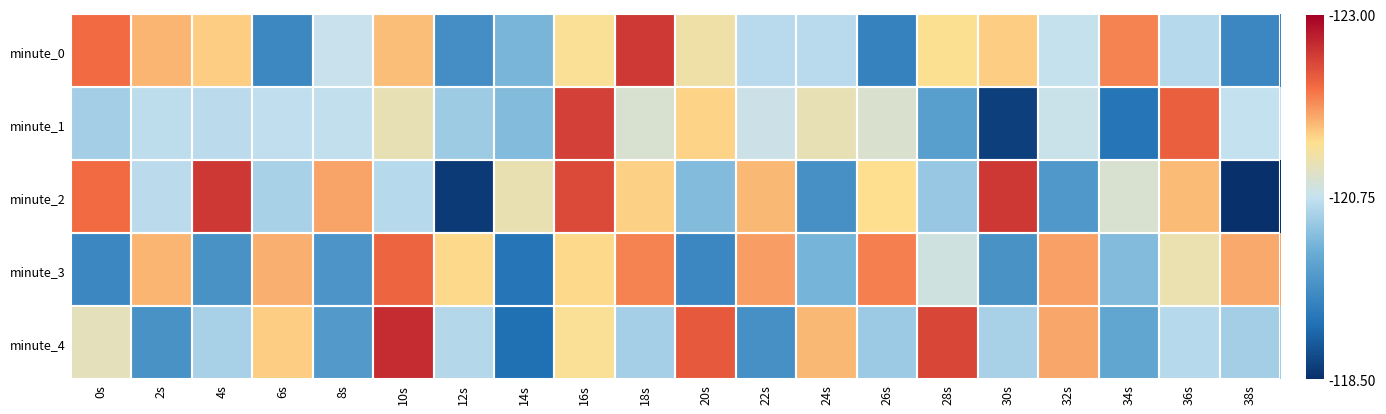

Reading left to right, transcribe all the data shown in this chart.

minute_0: 0s=-119.4	2s=-119.8	4s=-120.0	6s=-122.0	8s=-120.7	10s=-119.9	12s=-121.9	14s=-121.3	16s=-120.1	18s=-119.0	20s=-120.2	22s=-120.8	24s=-120.8	26s=-122.1	28s=-120.1	30s=-120.0	32s=-120.7	34s=-119.5	36s=-120.9	38s=-122.0
minute_1: 0s=-121.0	2s=-120.8	4s=-120.8	6s=-120.8	8s=-120.8	10s=-120.3	12s=-121.0	14s=-121.3	16s=-119.0	18s=-120.5	20s=-120.0	22s=-120.7	24s=-120.3	26s=-120.5	28s=-121.6	30s=-122.8	32s=-120.7	34s=-122.2	36s=-119.3	38s=-120.8
minute_2: 0s=-119.4	2s=-120.8	4s=-119.0	6s=-121.0	8s=-119.7	10s=-120.9	12s=-122.9	14s=-120.3	16s=-119.1	18s=-120.0	20s=-121.2	22s=-119.8	24s=-121.8	26s=-120.1	28s=-121.1	30s=-119.0	32s=-121.7	34s=-120.5	36s=-119.9	38s=-123.0
minute_3: 0s=-122.0	2s=-119.8	4s=-121.8	6s=-119.8	8s=-121.8	10s=-119.3	12s=-120.0	14s=-122.3	16s=-120.0	18s=-119.5	20s=-122.0	22s=-119.7	24s=-121.3	26s=-119.5	28s=-120.6	30s=-121.8	32s=-119.7	34s=-121.2	36s=-120.3	38s=-119.8
minute_4: 0s=-120.4	2s=-121.8	4s=-121.0	6s=-120.0	8s=-121.7	10s=-118.9	12s=-120.9	14s=-122.3	16s=-120.1	18s=-121.0	20s=-119.2	22s=-121.8	24s=-119.8	26s=-121.1	28s=-119.1	30s=-121.0	32s=-119.7	34s=-121.5	36s=-120.9	38s=-121.0